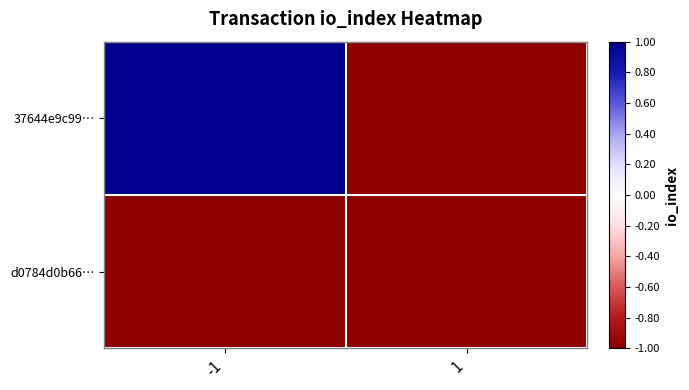

Reading right to left, transcribe all the data shown in this chart.

37644e9c99…: 1=-1.0	-1=1.0
d0784d0b66…: 1=-1.0	-1=-1.0